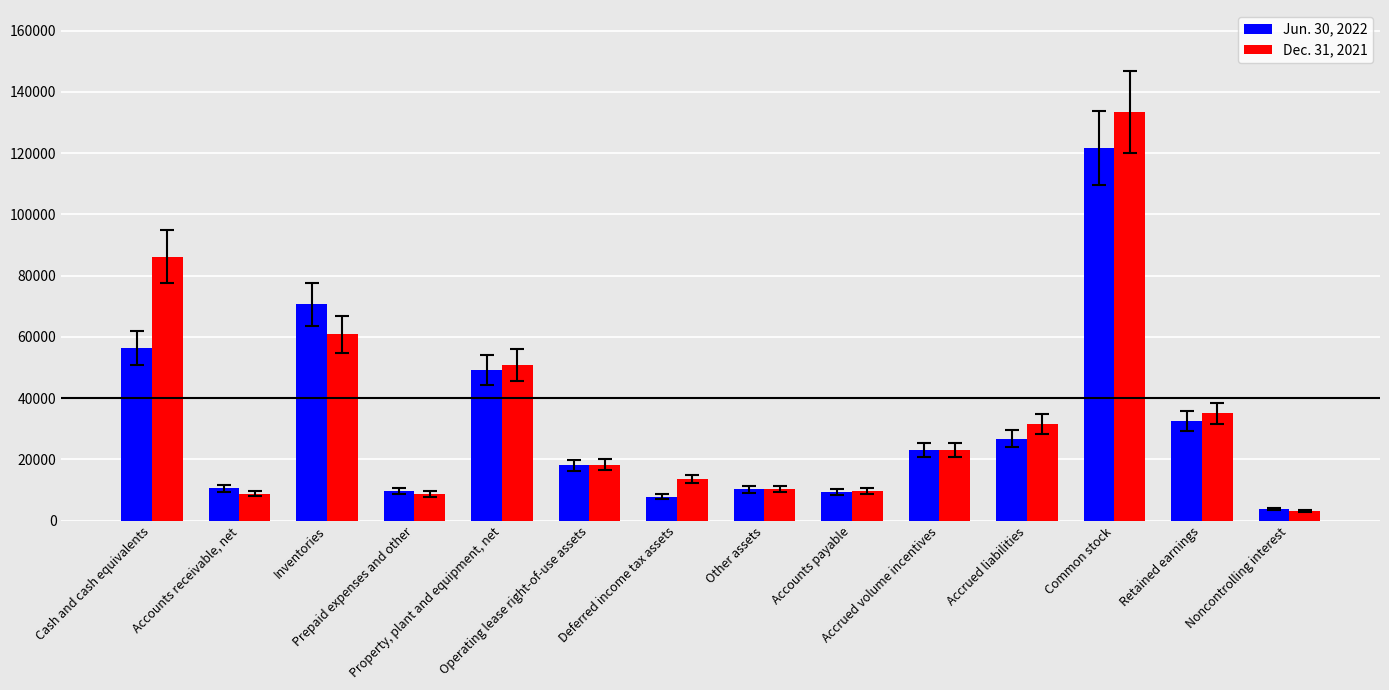

What position from the left is Prepaid expenses and other?

4